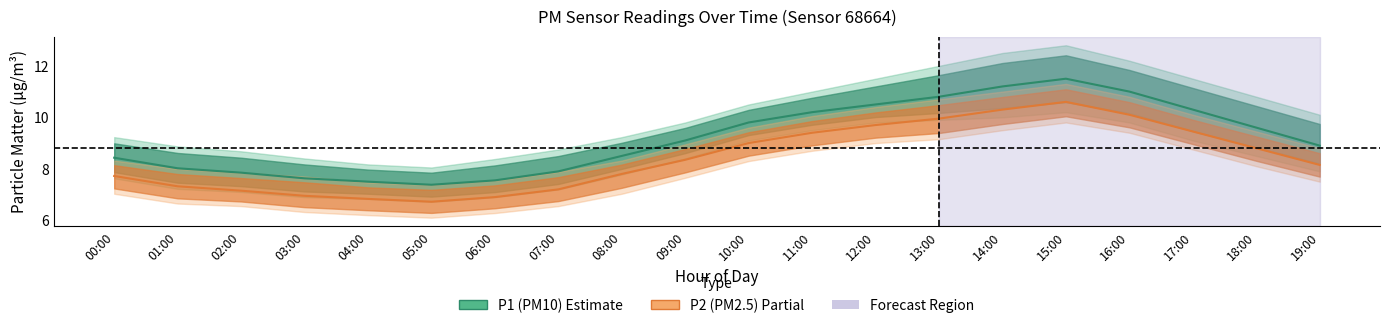

True or false: P2_mean and P1_mean intersect in this chart.

False